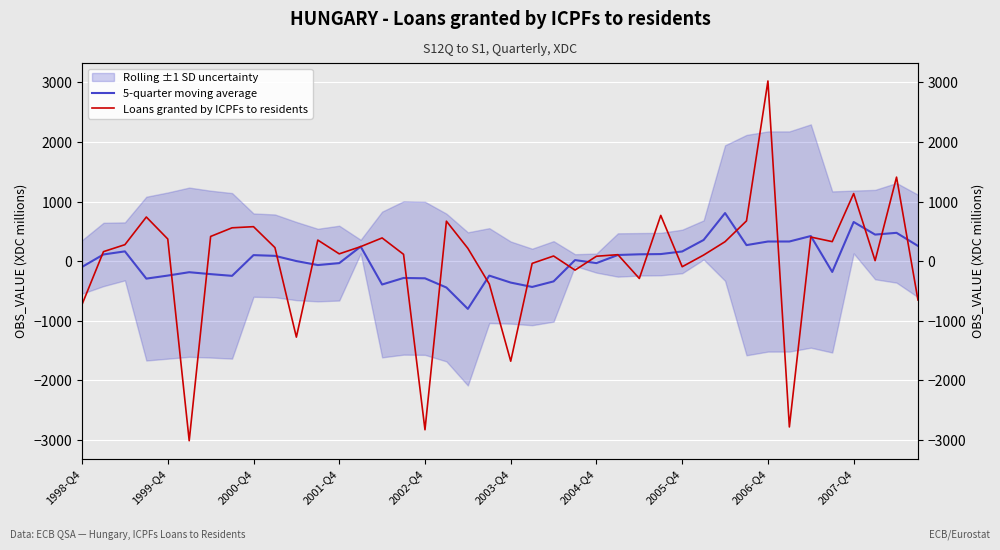

How many values in 5-quarter moving average are above zero?

21